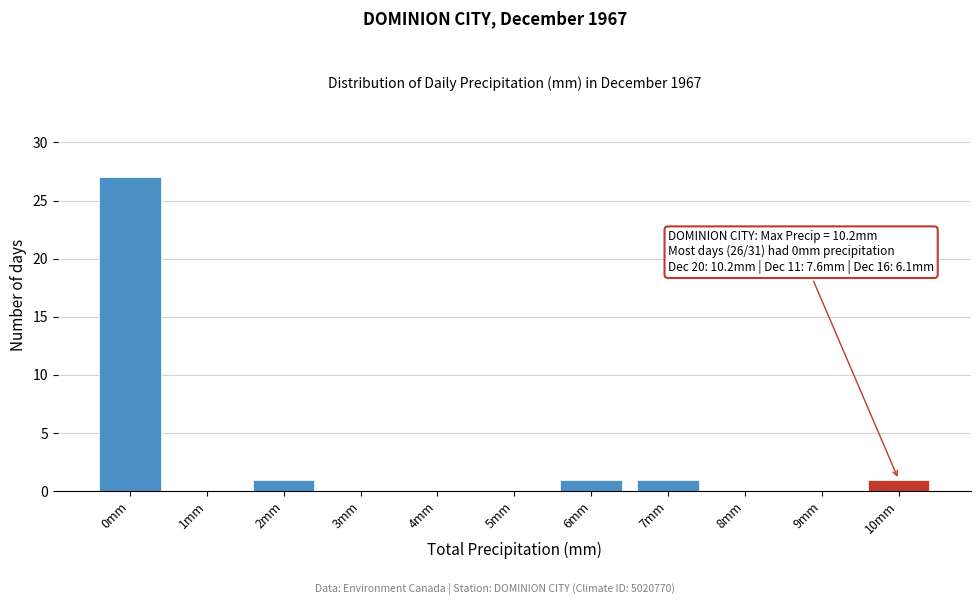

Reading left to right, extract all data points from this chart.

0mm=27	1mm=0	2mm=1	3mm=0	4mm=0	5mm=0	6mm=1	7mm=1	8mm=0	9mm=0	10mm=1